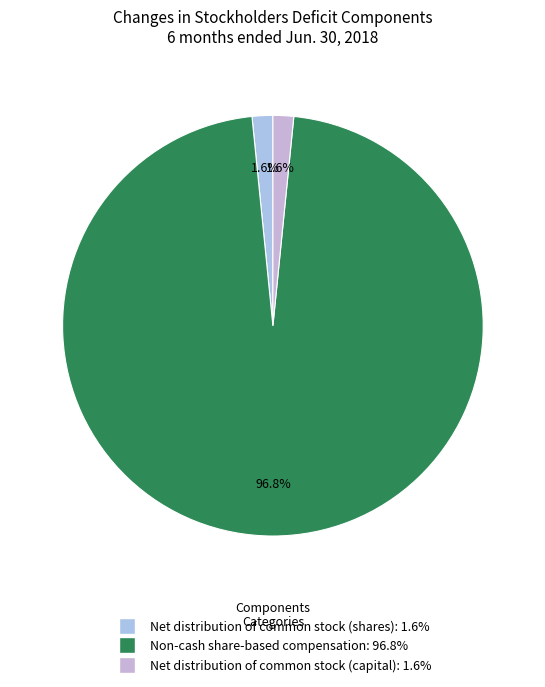

To the nearest percent, what is the combined percentage of Net distribution of common stock (capital) and Non-cash share-based compensation?

98%